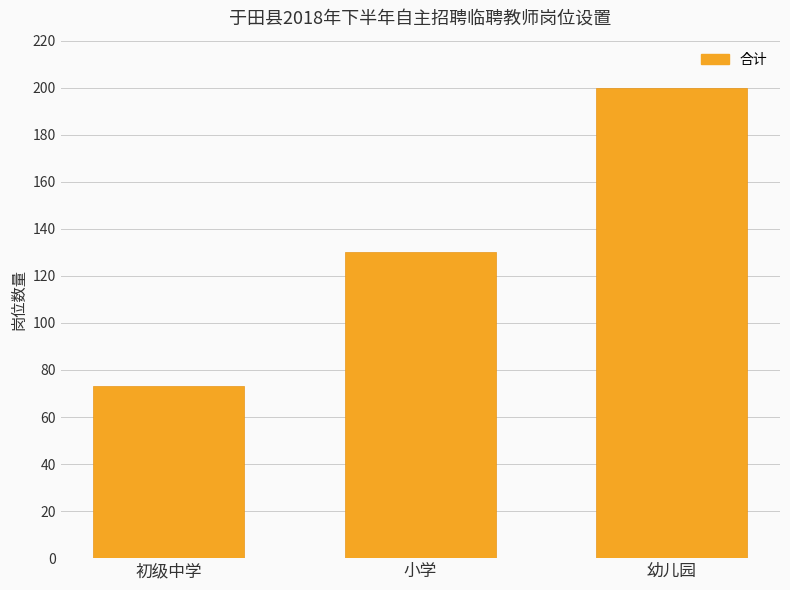

True or false: the data shows 22 at 初级中学.

False